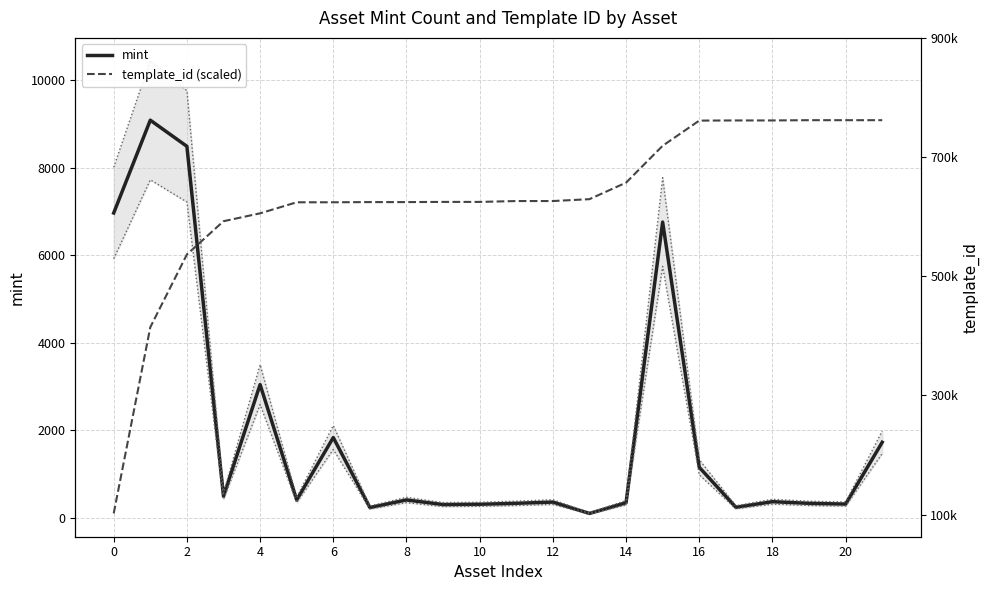

At which category does the chart reach its minimum across all series?

13